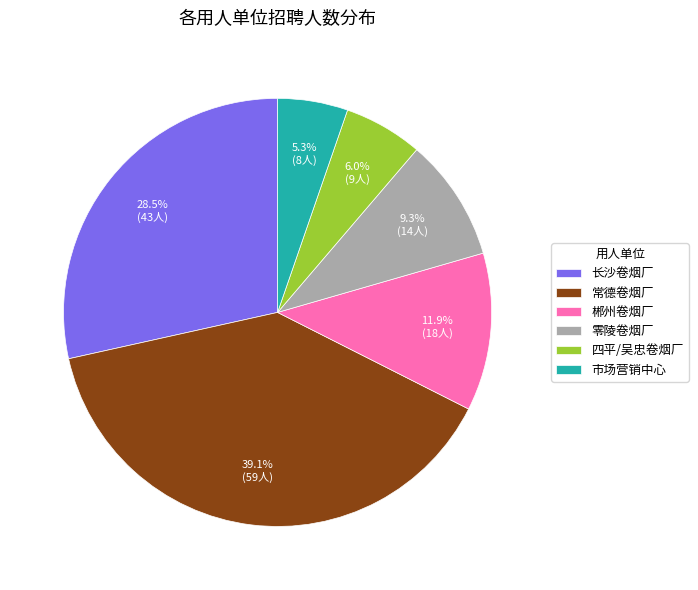

Does any single category account for the majority?

No